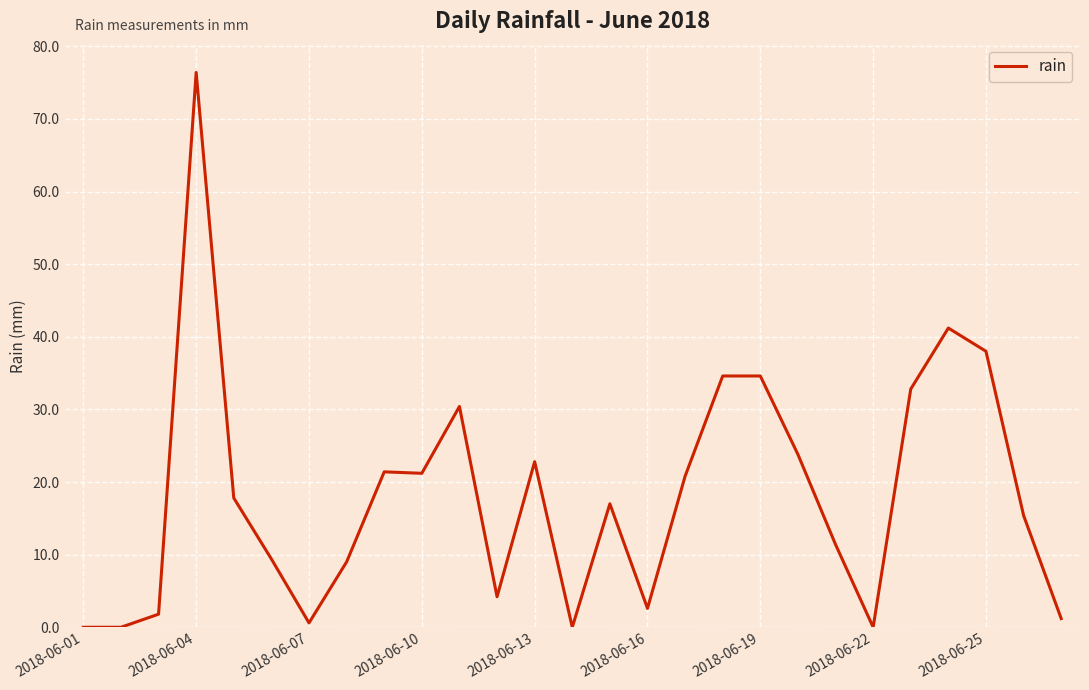

What is the difference between the maximum and minimum values?

76.4